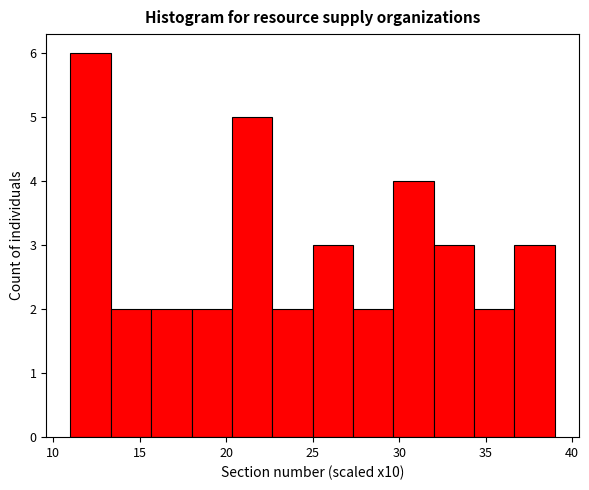

Reading left to right, transcribe this chart: for each bar, give the range it covers on the x-axis and its height. Neither the bar edges nor the heights are printed on the chart, so give them approximately, as read against the axes.

11.0 to 13.5: 6
13.5 to 15.5: 2
15.5 to 18.0: 2
18.0 to 20.5: 2
20.5 to 22.5: 5
22.5 to 25.0: 2
25.0 to 27.5: 3
27.5 to 29.5: 2
29.5 to 32.0: 4
32.0 to 34.5: 3
34.5 to 36.5: 2
36.5 to 39.0: 3